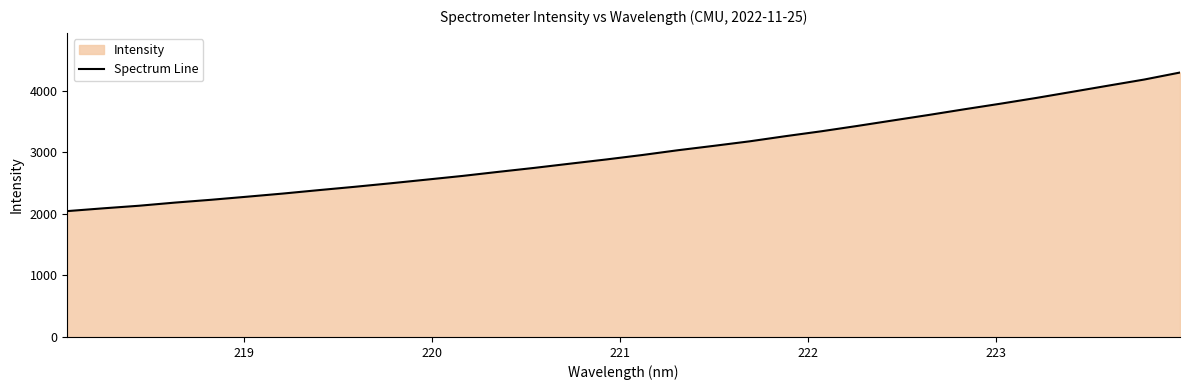

Does the chart have visible grid lines?

No